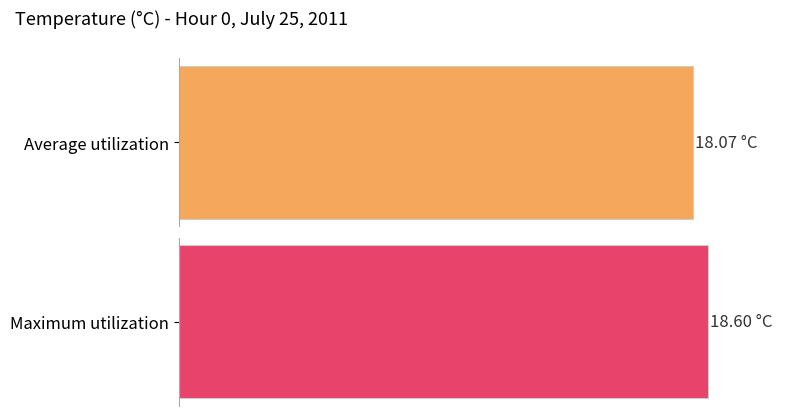

The Average utilization series shows 23.4 at 8. True or false?

False